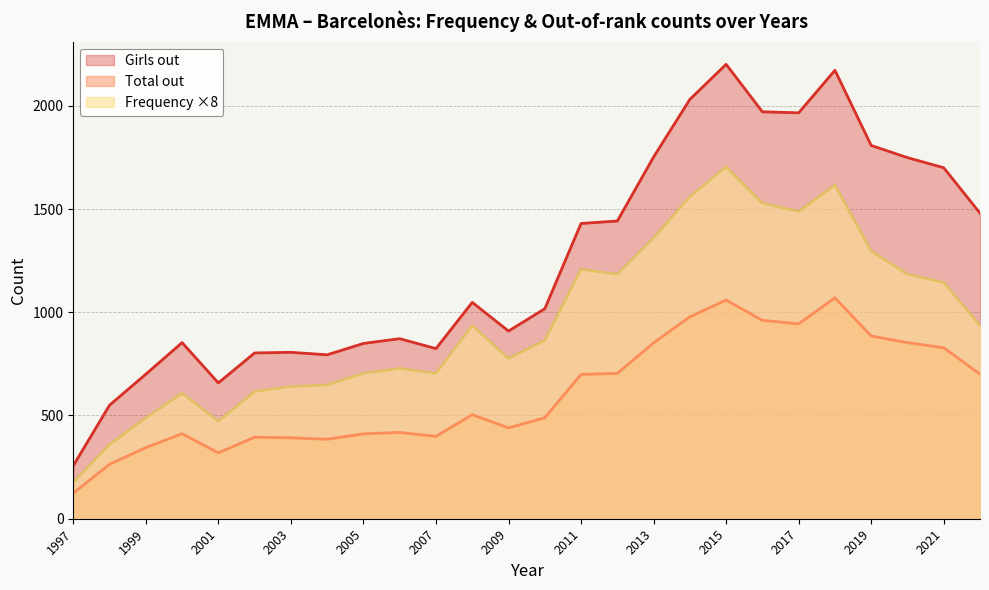

Which series has the largest total across all categories?

Girls out